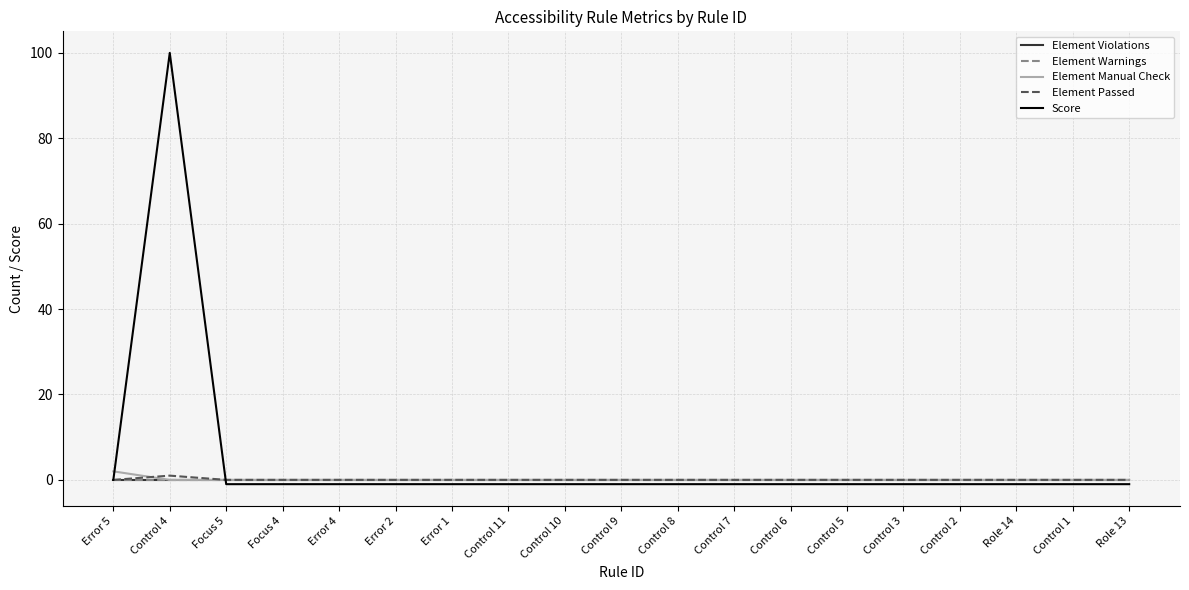

How many lines are shown in the chart?

5